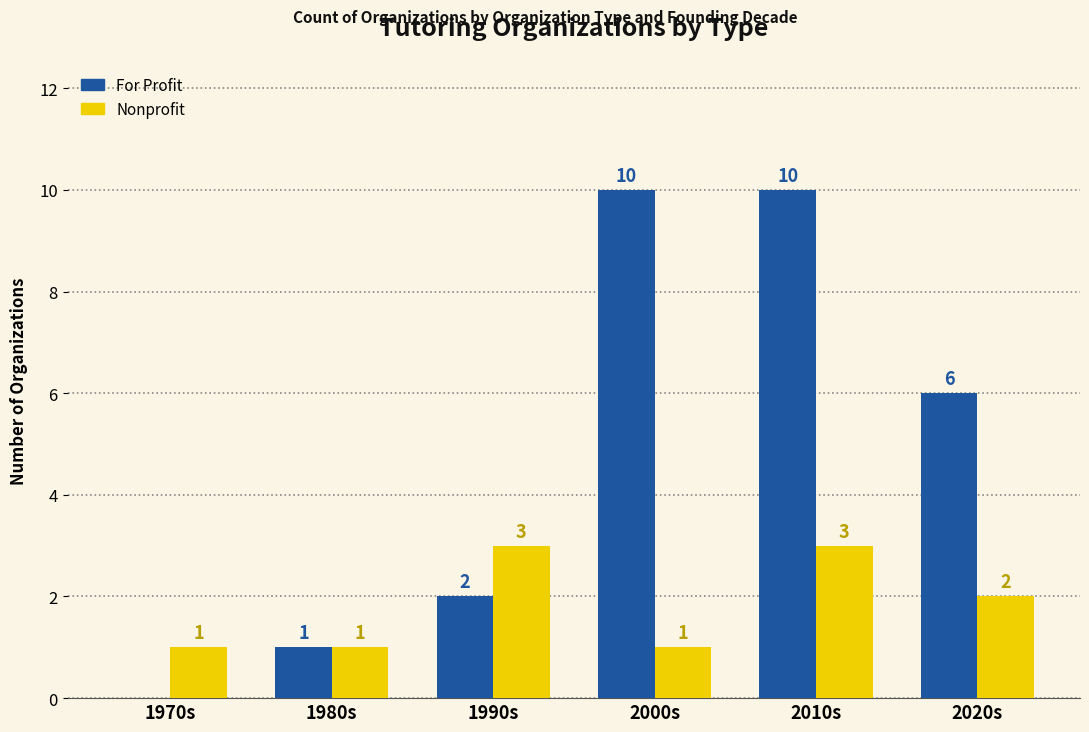

Where is Nonprofit nearest to the value 2?

2020s